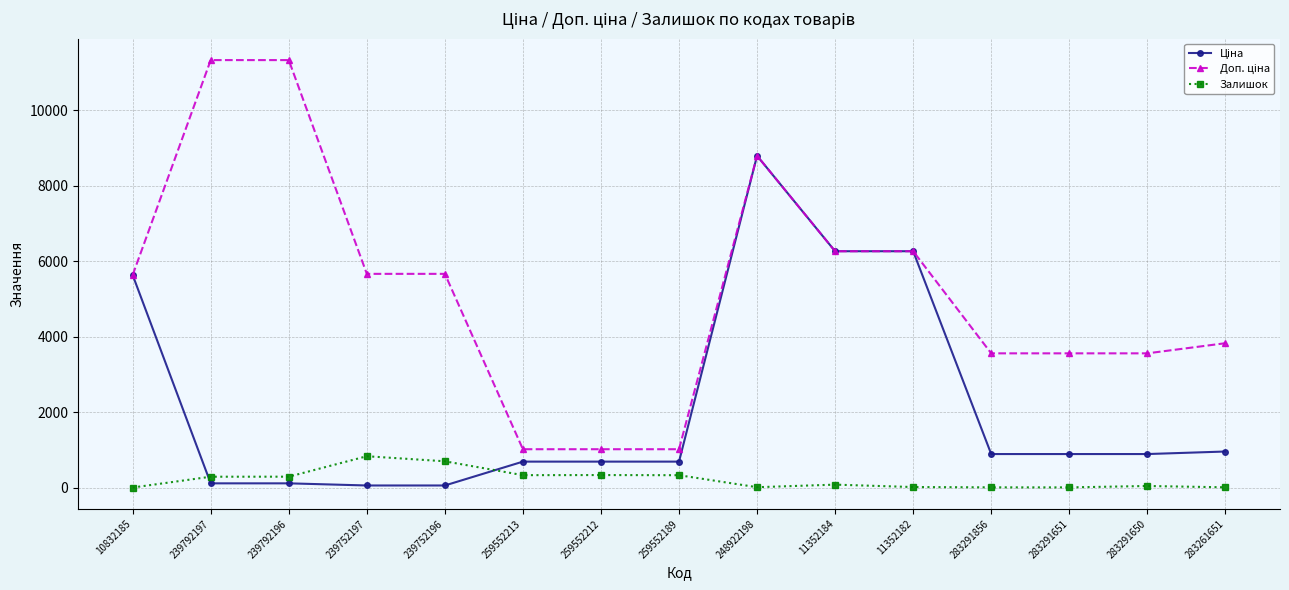

What is the spread (max minus min) of values at 259552212?

684.8